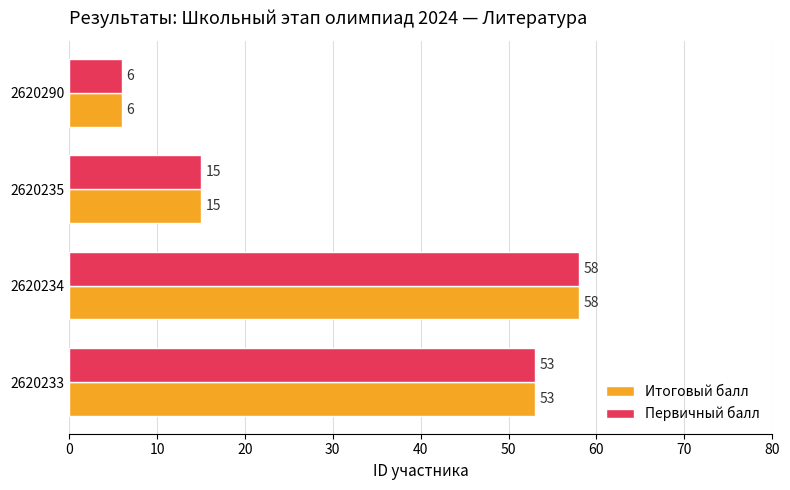

Rank the categories by Итоговый балл value from lowest to highest.

2620290, 2620235, 2620233, 2620234